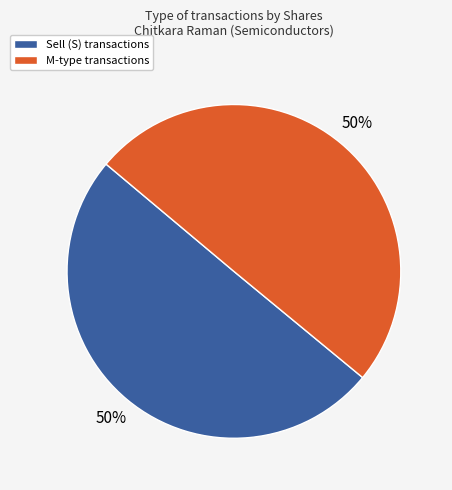

The Sell (S) transactions slice represents 50% of the pie. True or false?

True